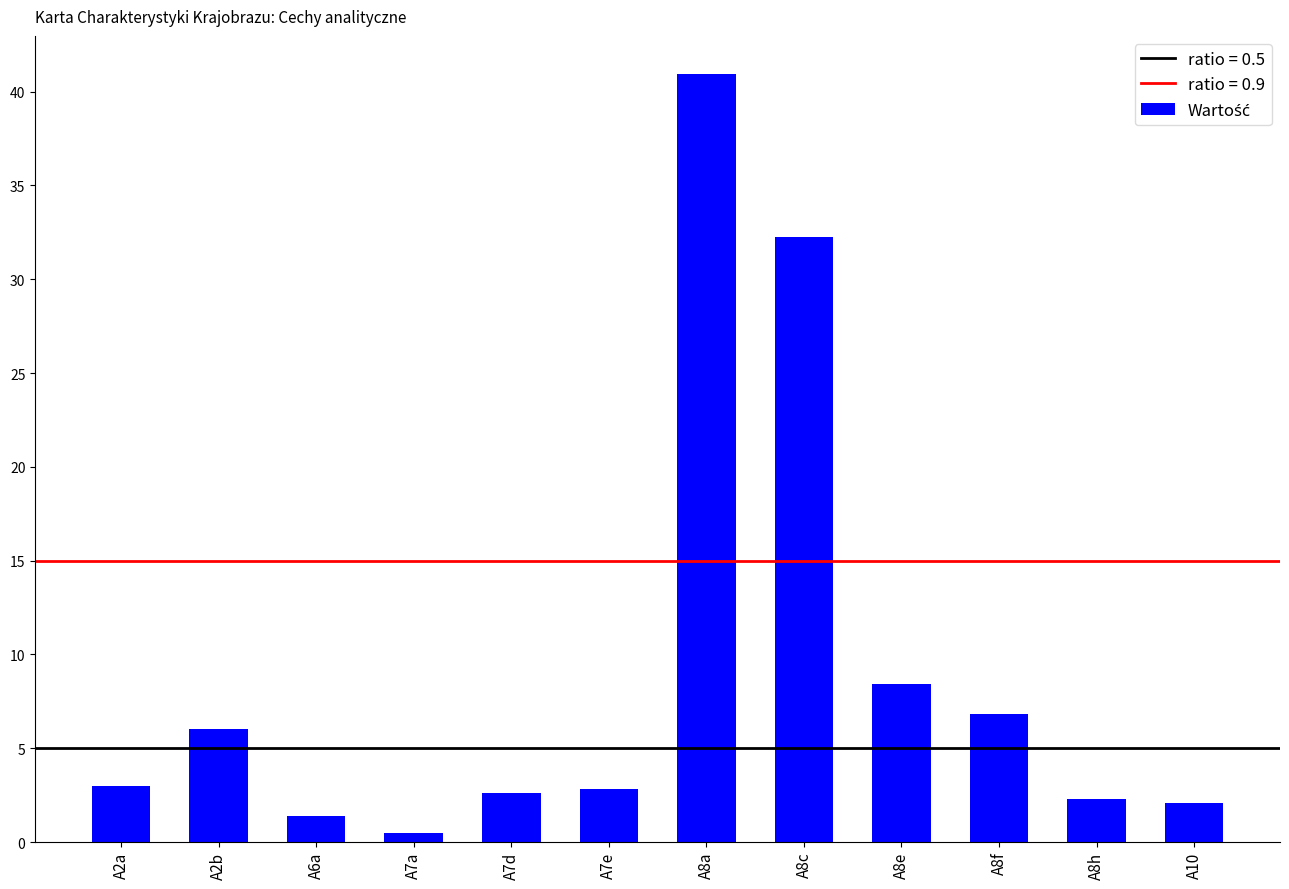

Count the number of categories in the chart.

12